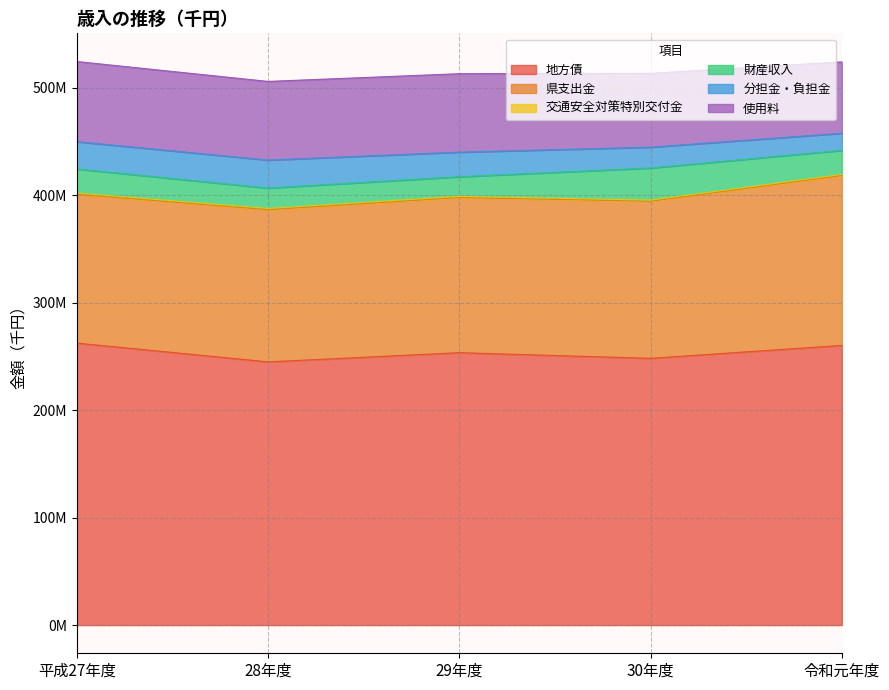

What is the difference between the second highest and minimum values in the 県支出金 series?

7766109